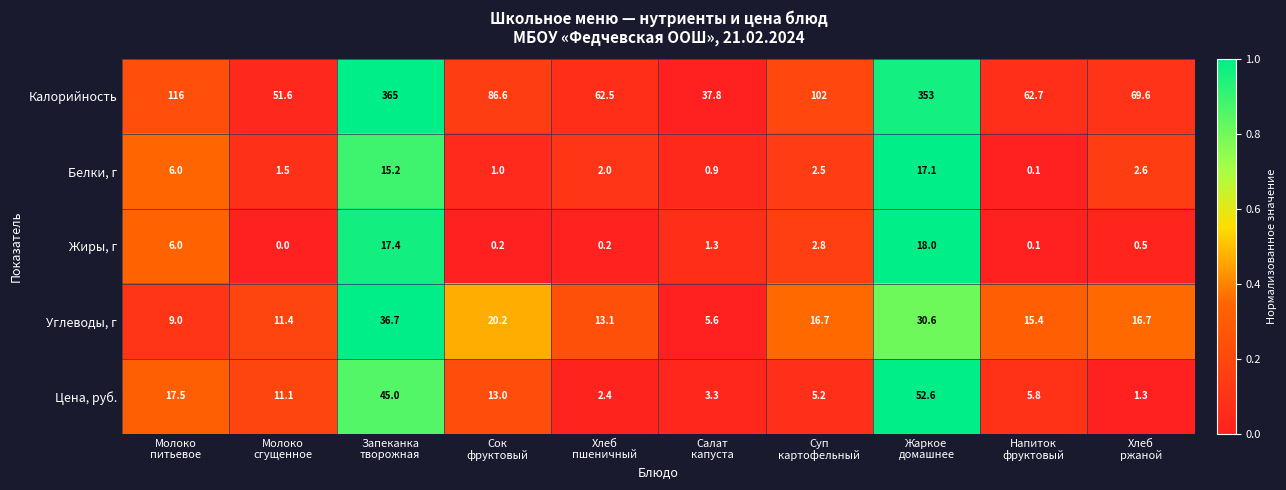

Which series has the largest total across all categories?

Калорийность